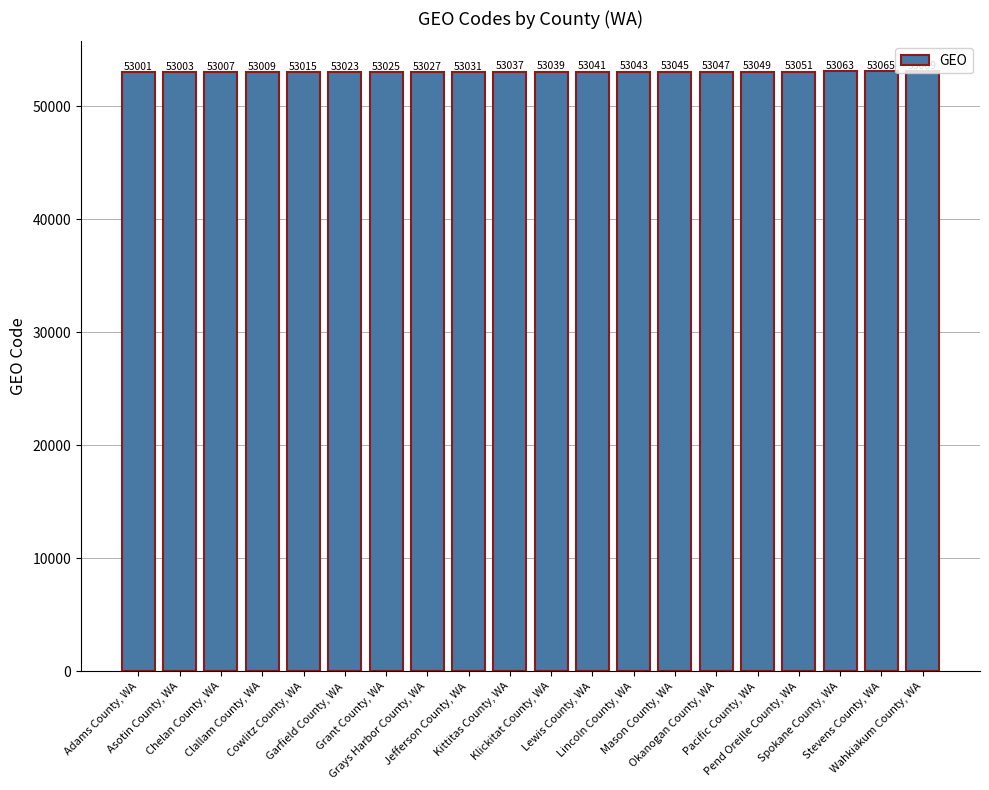

Between Spokane County, WA and Lincoln County, WA, which is larger?

Spokane County, WA